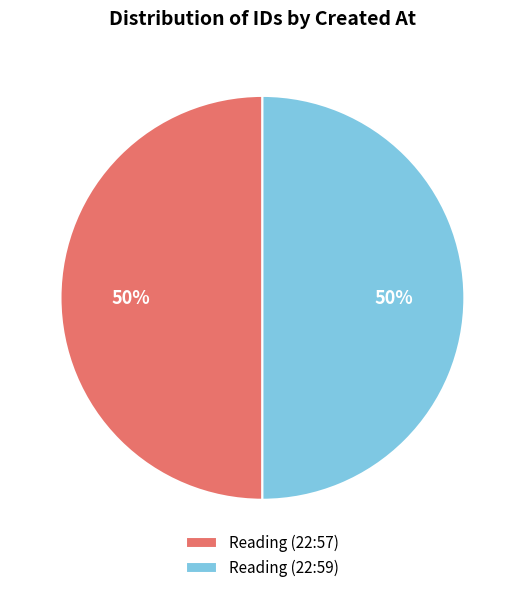

To the nearest percent, what is the average slice percentage?

50%